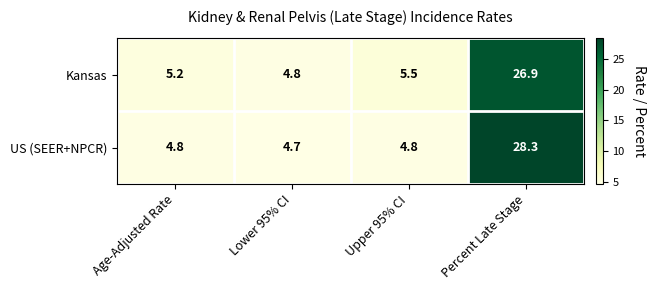

What is the approximate value of Kansas at Lower 95% CI?

4.8